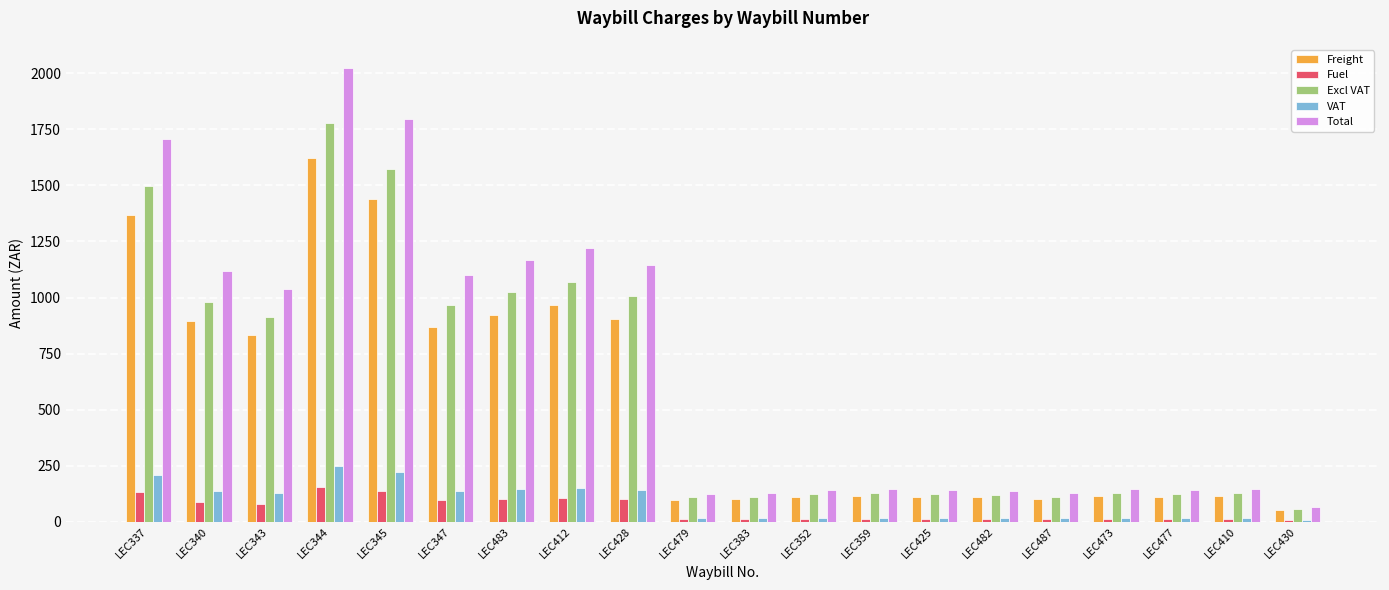

Which series has the largest range (max minus min)?

Total